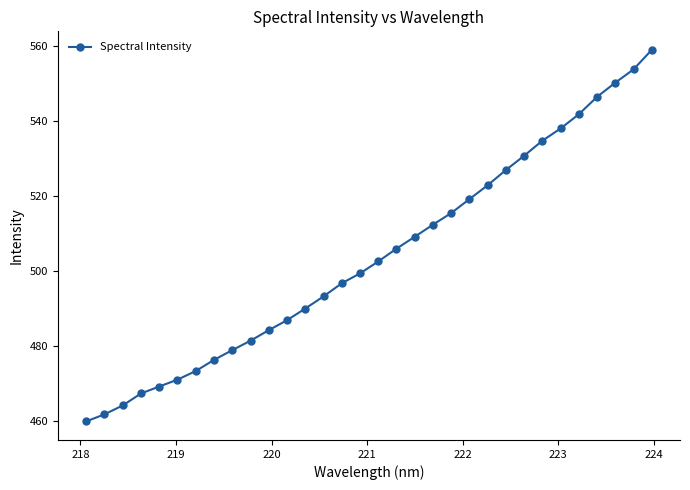

What is the difference between the second highest and second lowest values?

92.1